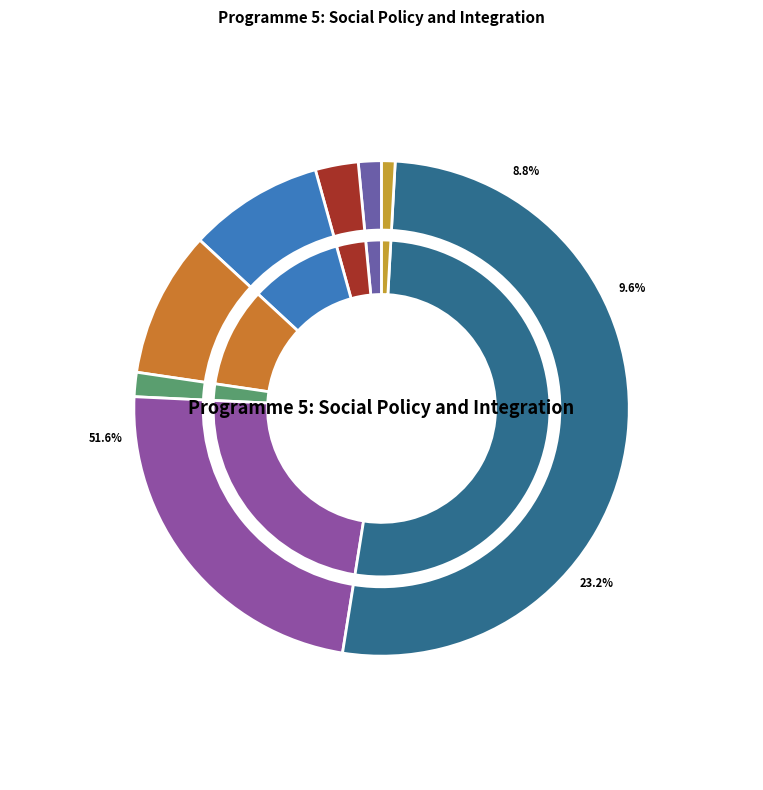

How much of the chart is everything except Community Development?

76.8%